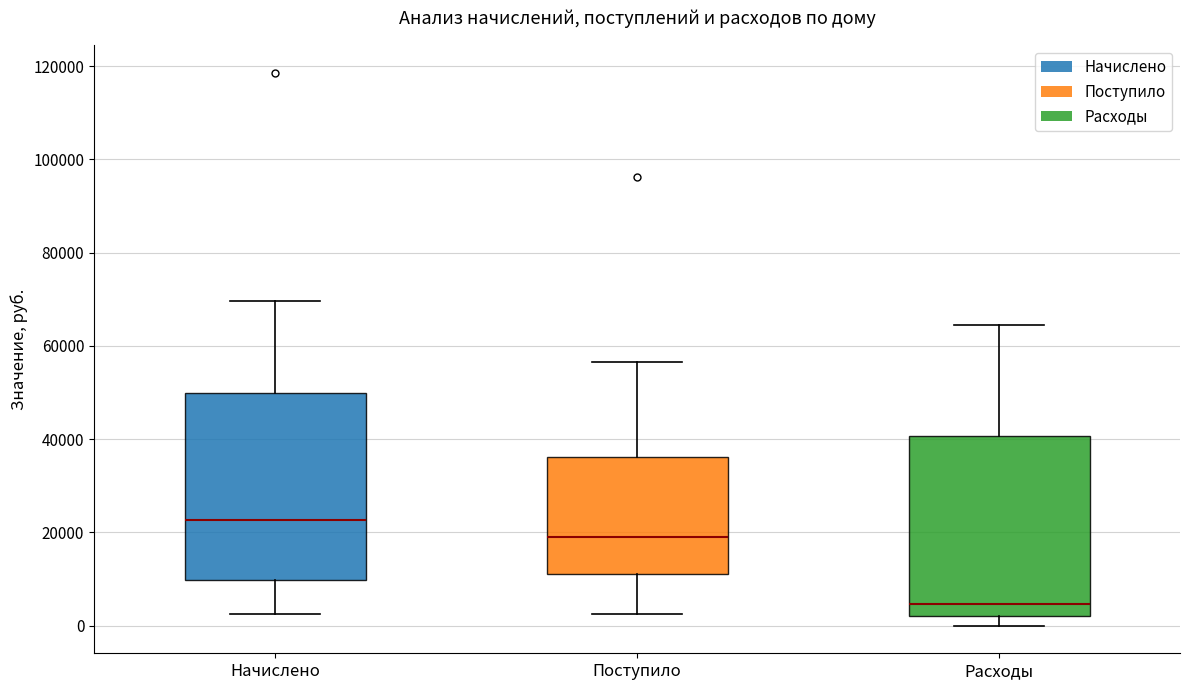

Reading left to right, read every box against the y-axis: the position of its median line, the range the box covers, and the ends of its whiskers. The values are not printed on the chart, so give them approximately, as read against the axis.

Начислено: median 22000, box 10000 to 50000, whiskers 2000 to 70000
Поступило: median 20000, box 12000 to 36000, whiskers 2000 to 56000
Расходы: median 4000, box 2000 to 40000, whiskers 0 to 64000